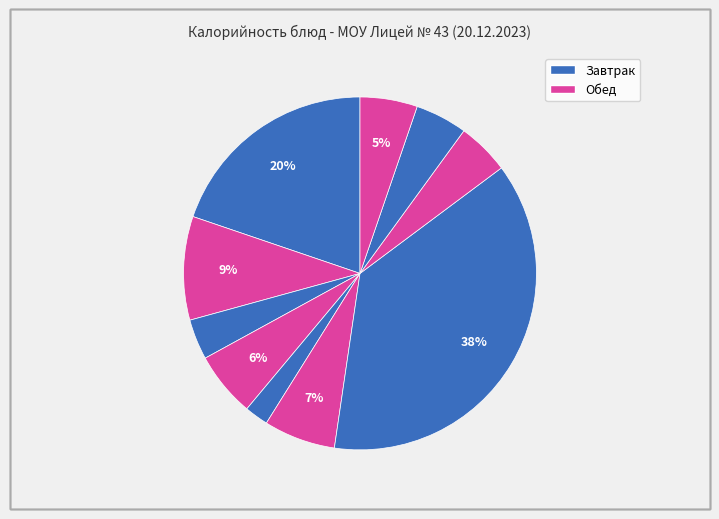

How many slices are in this pie chart?

10